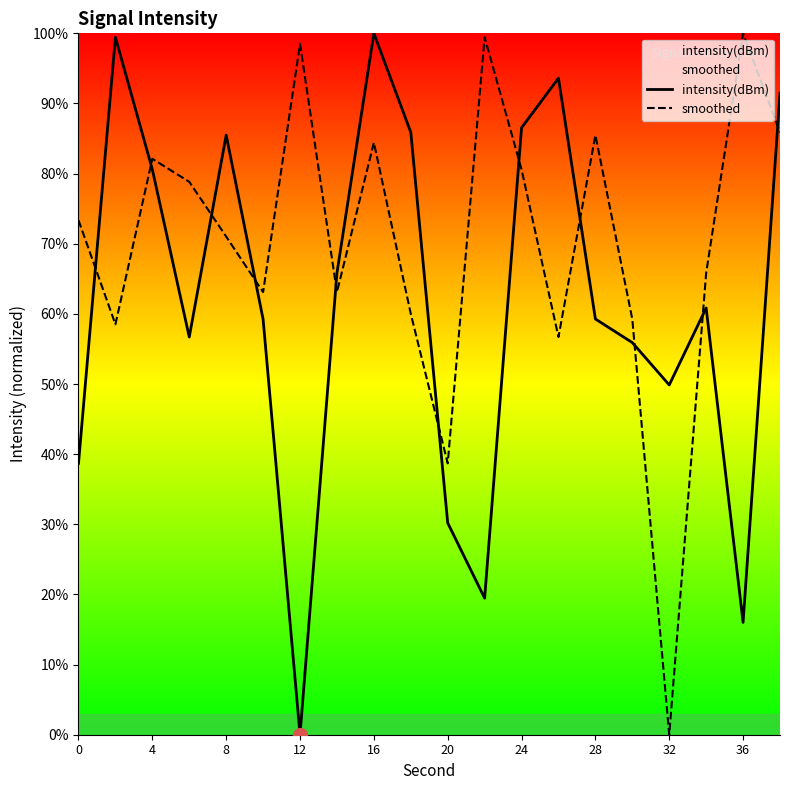

At 24, list the series in order from smallest to largest.

smoothed, intensity(dBm)